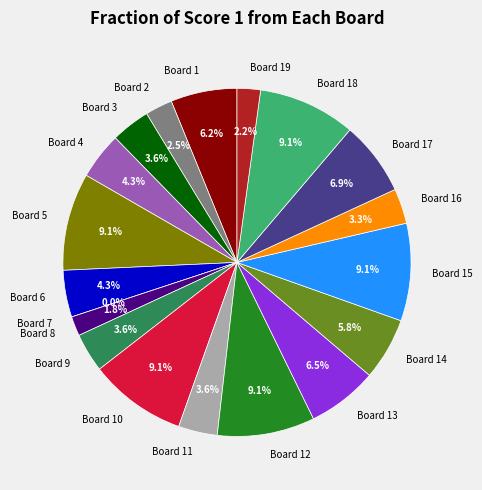

True or false: 1 accounts for 6% of the total.

True